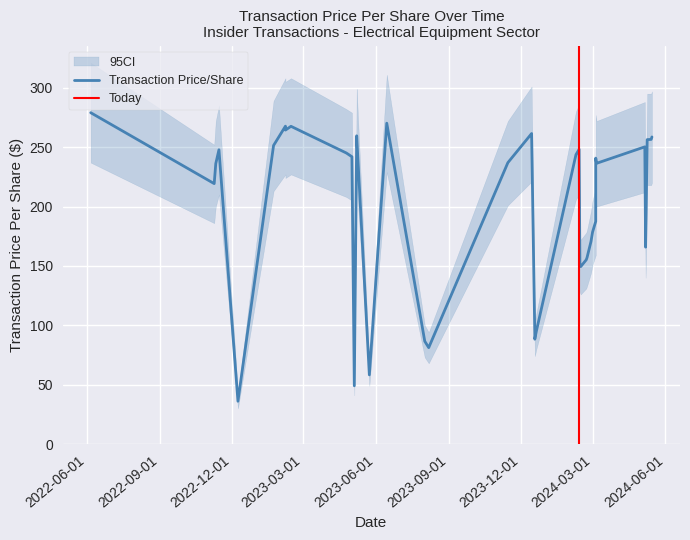

Rank the series by their average value, from highest to lowest.

upper_ci, transactionPricePerShare, lower_ci